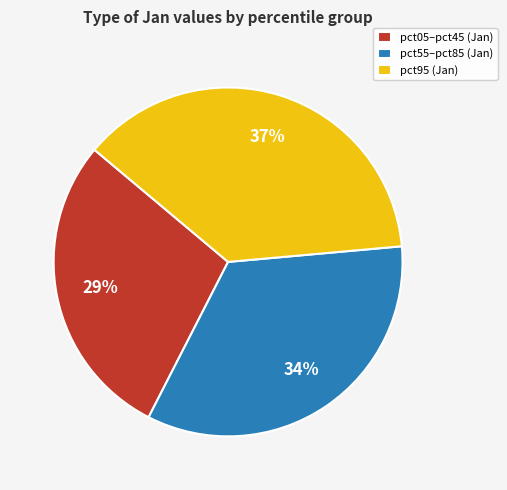

Is there a majority slice in this chart?

No